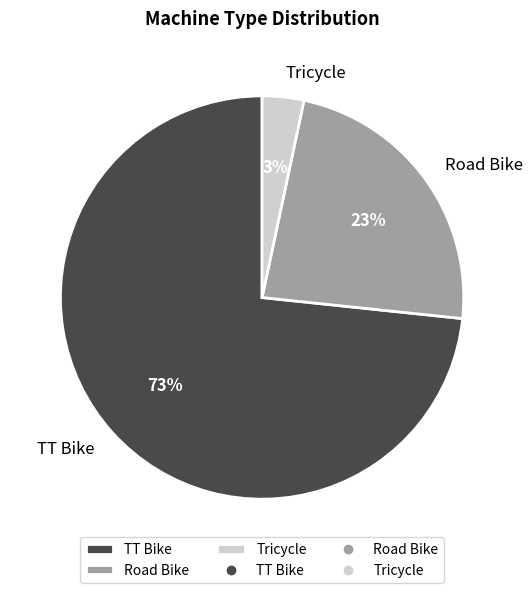

What percentage is the Tricycle slice, to the nearest percent?

3%